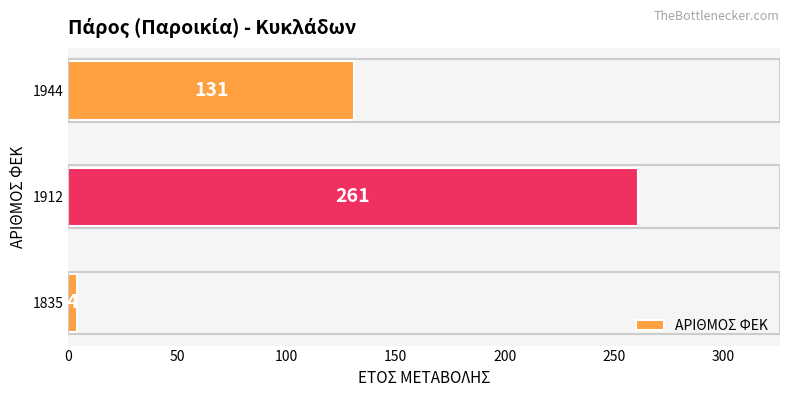

The value at 1944 is 175. True or false?

False